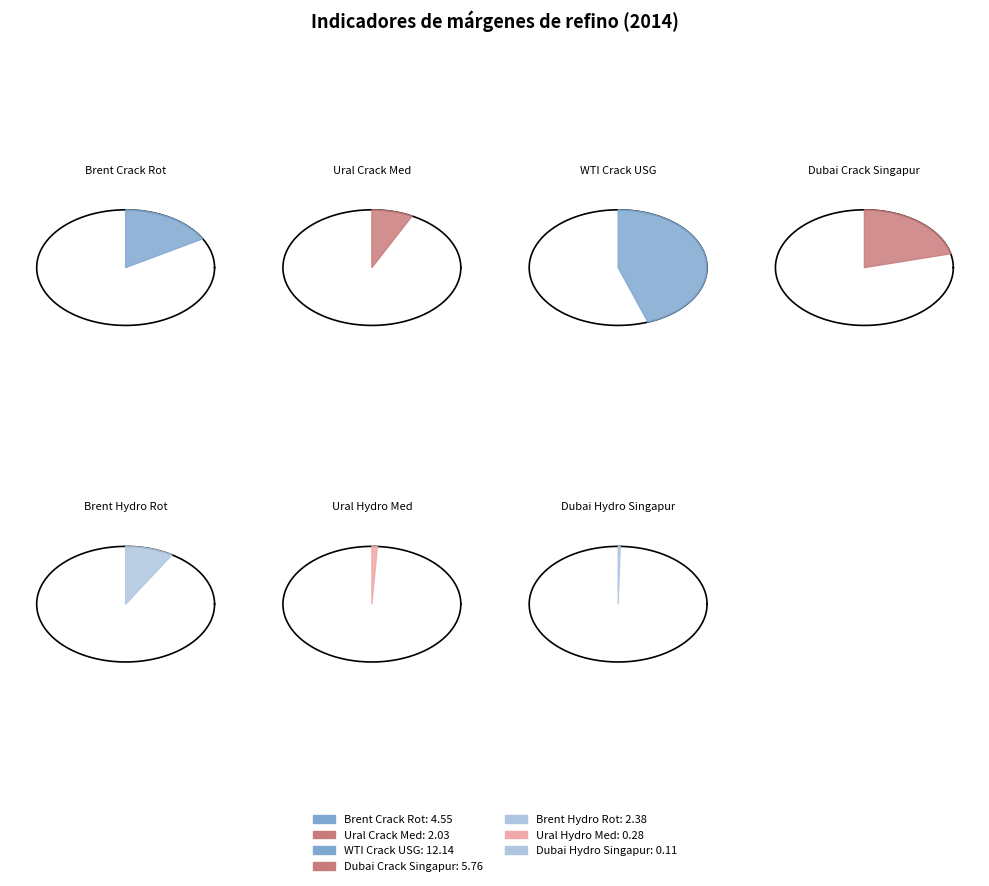

To the nearest percent, what is the average slice percentage?

14%